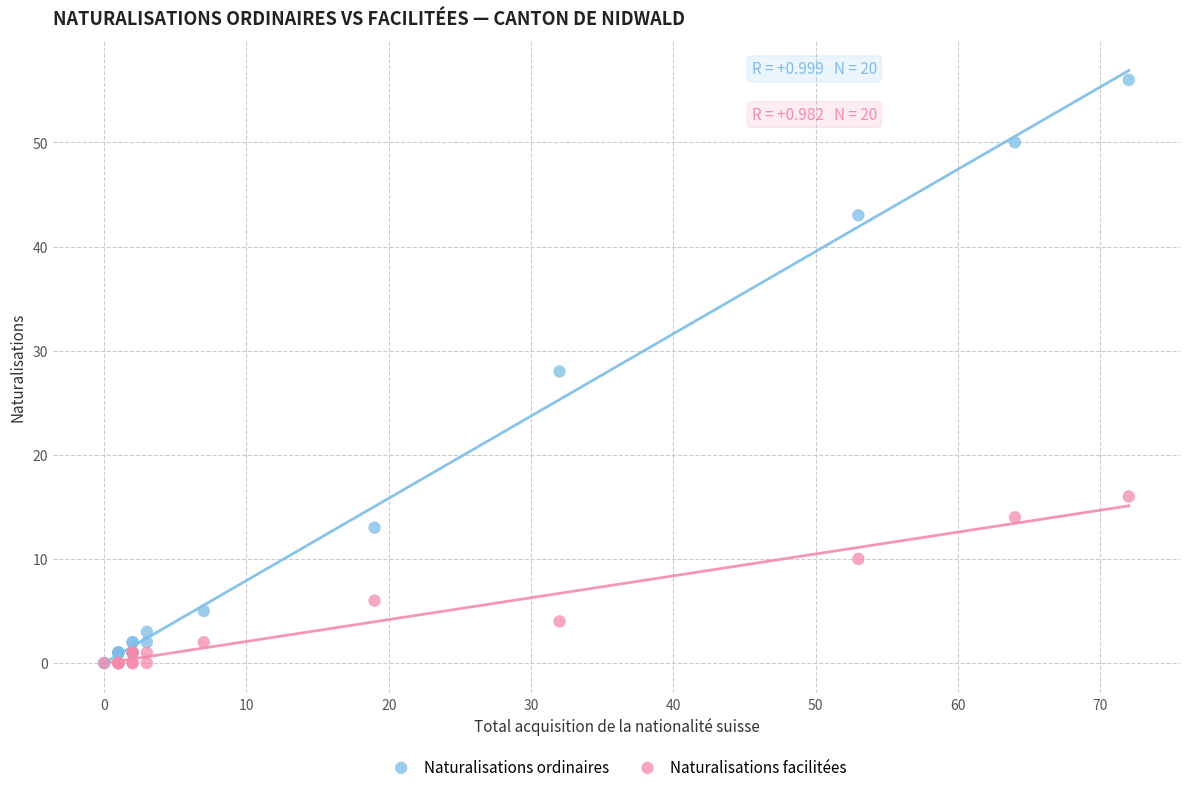

Which series has the largest Y range (max minus min)?

Naturalisations ordinaires